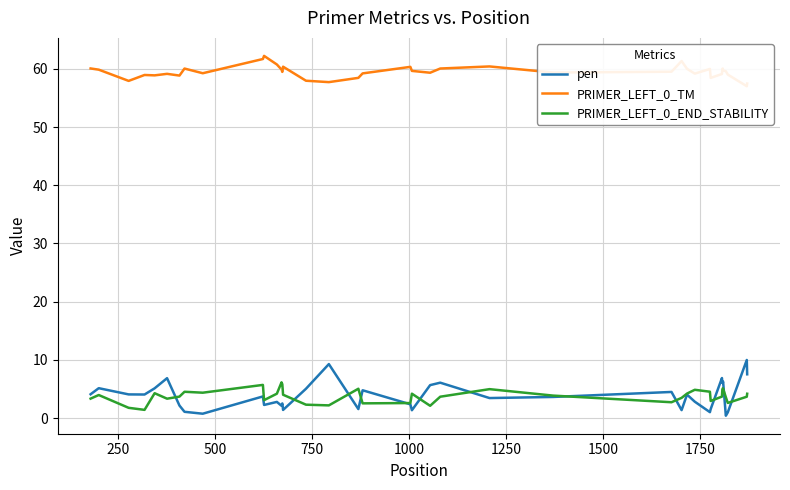

What is the maximum value for PRIMER_LEFT_0_END_STABILITY?

6.1